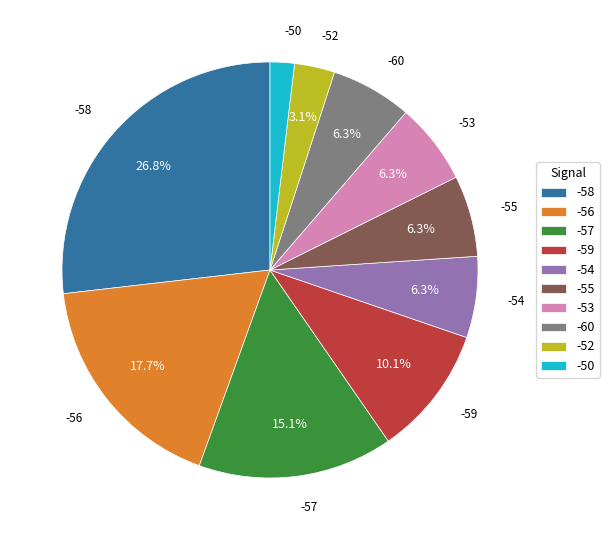

Which category has the biggest portion of the pie?

-58